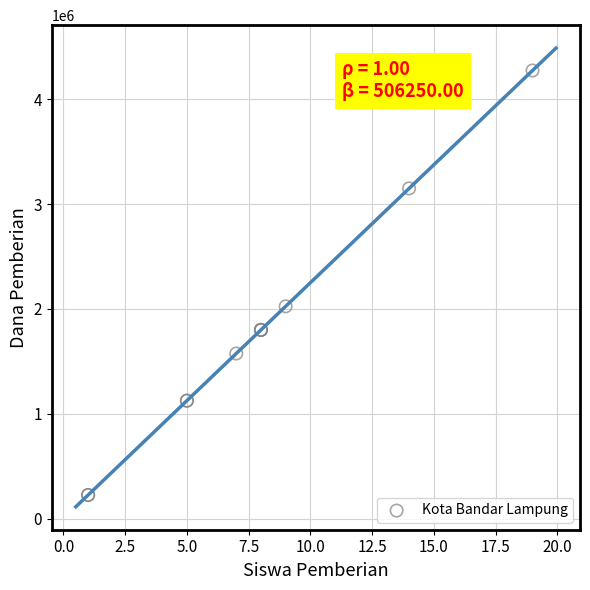

What Y value in the scatter plot is closest to 2250000?

2025000